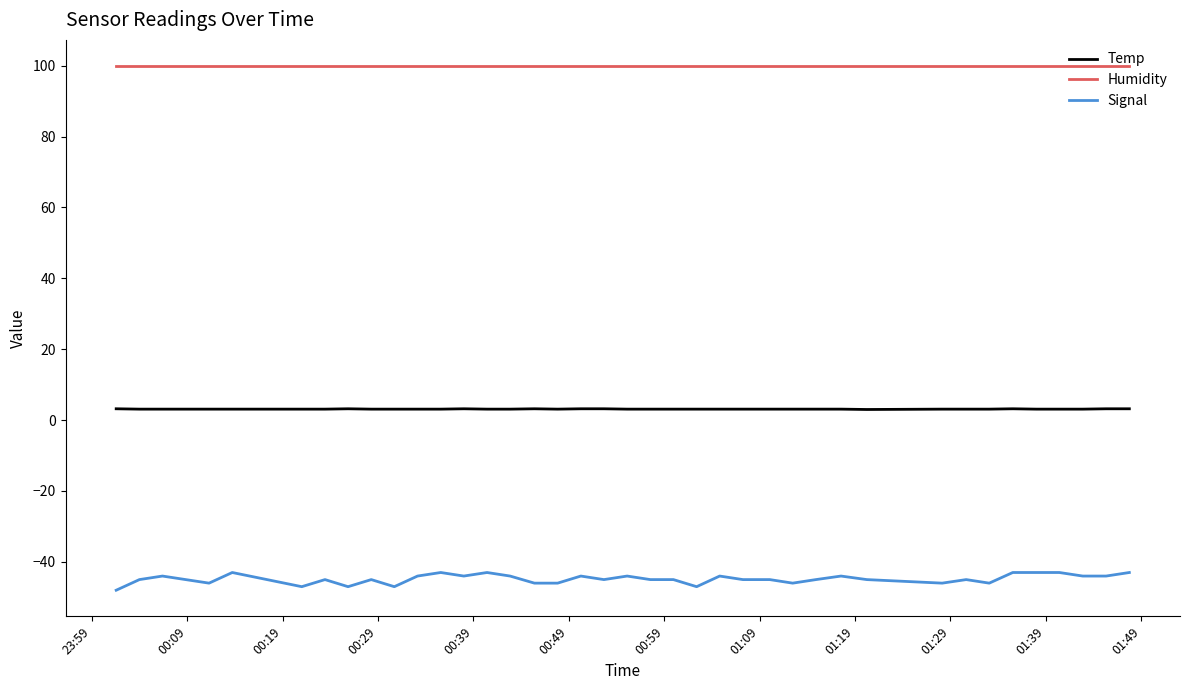

List the series in order of their overall mean, highest first.

Humidity, Temp, Signal